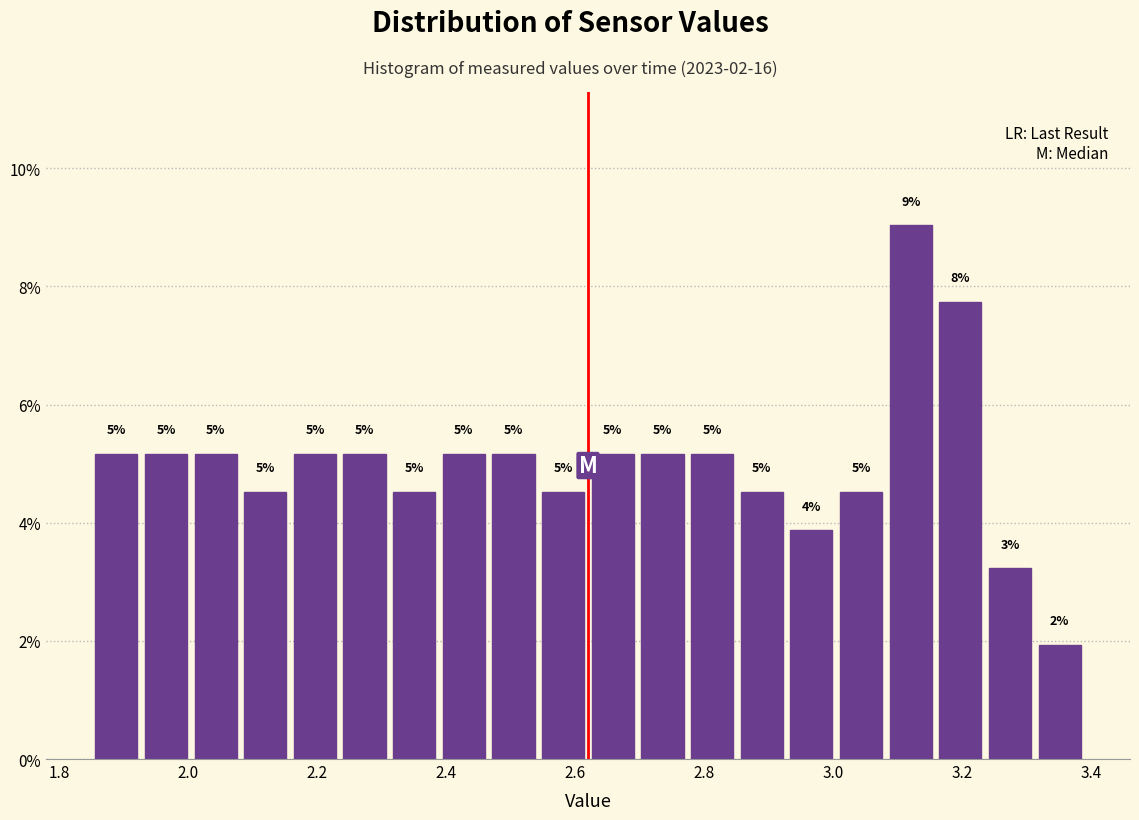

Read against the x-axis, roughly where is the centre of the tallest bar?

3.12